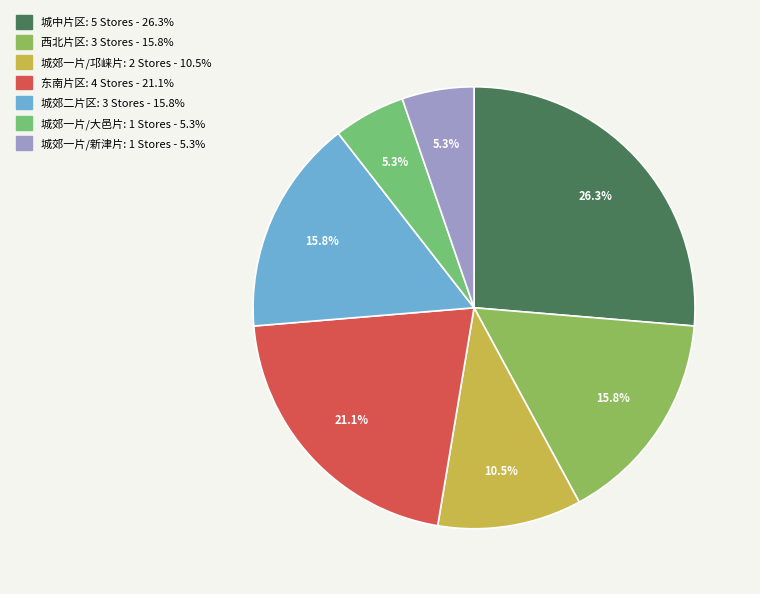

Is it true that 城郊一片/大邑片 is 1% of the pie?

False